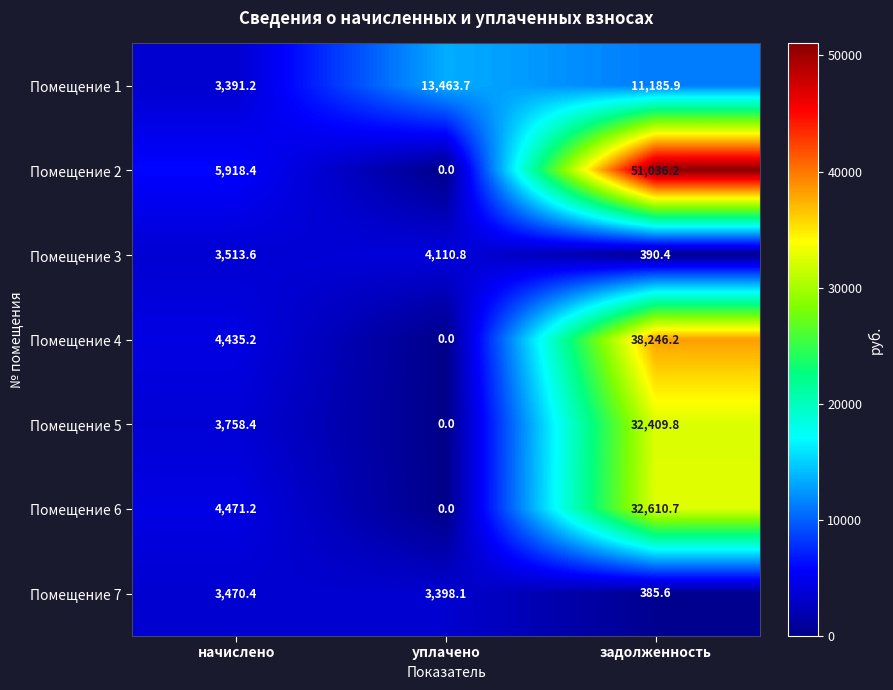

Is it true that Помещение 3 equals 5965.7 at уплачено?

False